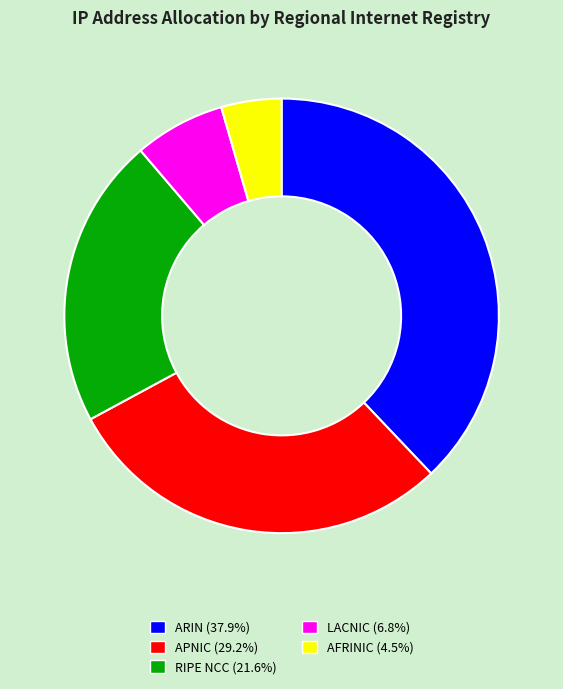

Does any single category account for the majority?

No